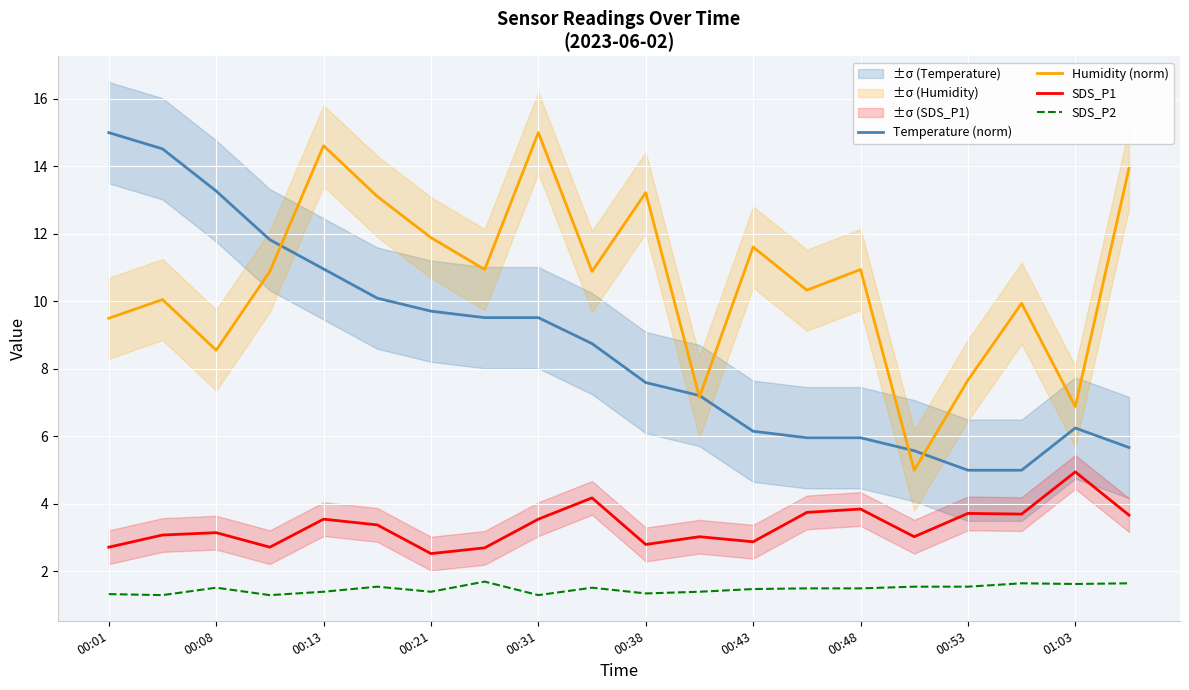

Which category has the highest value in the SDS_P1 series?

01:03